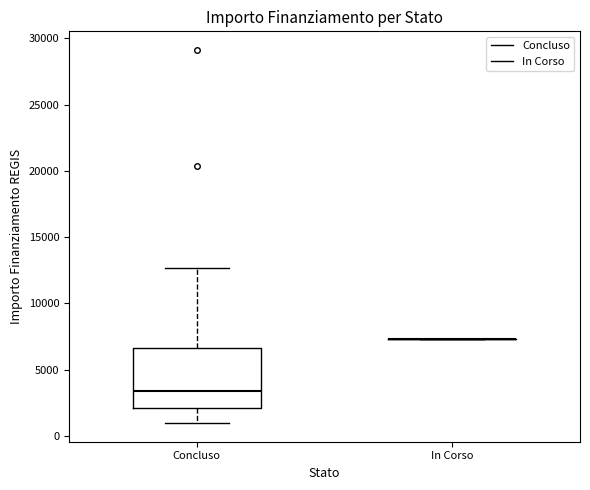

Where does the lower whisker of the box for Concluso end on the y-axis? The values are not printed on the chart, so give them approximately, as read against the axis.

1000